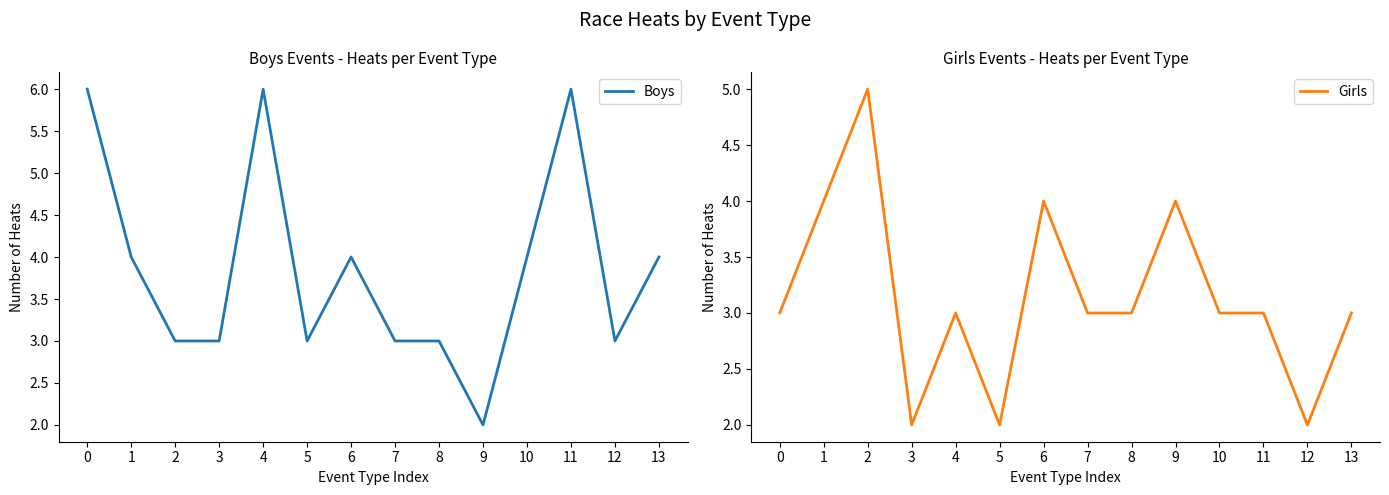

Is it true that Girls equals 6 at 9?

False